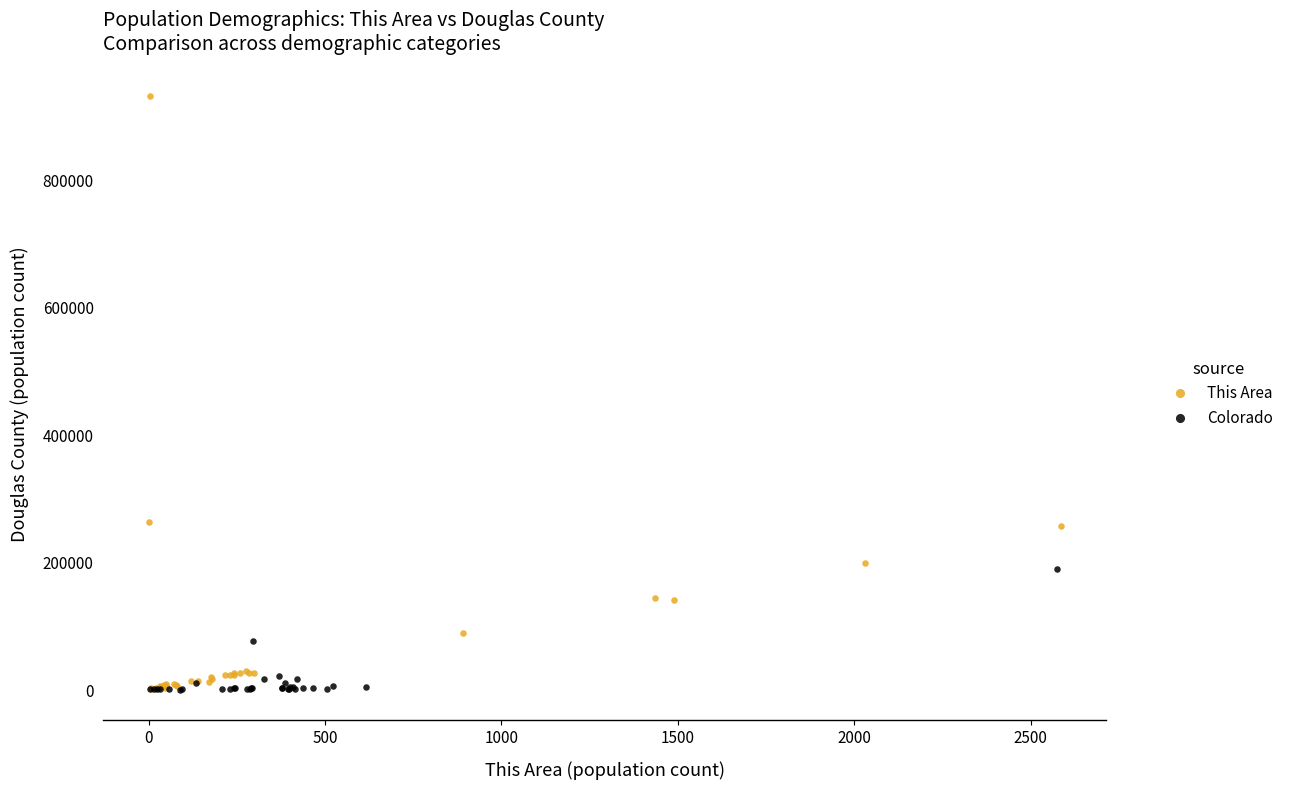

Which series has the widest spread of Y values?

This Area